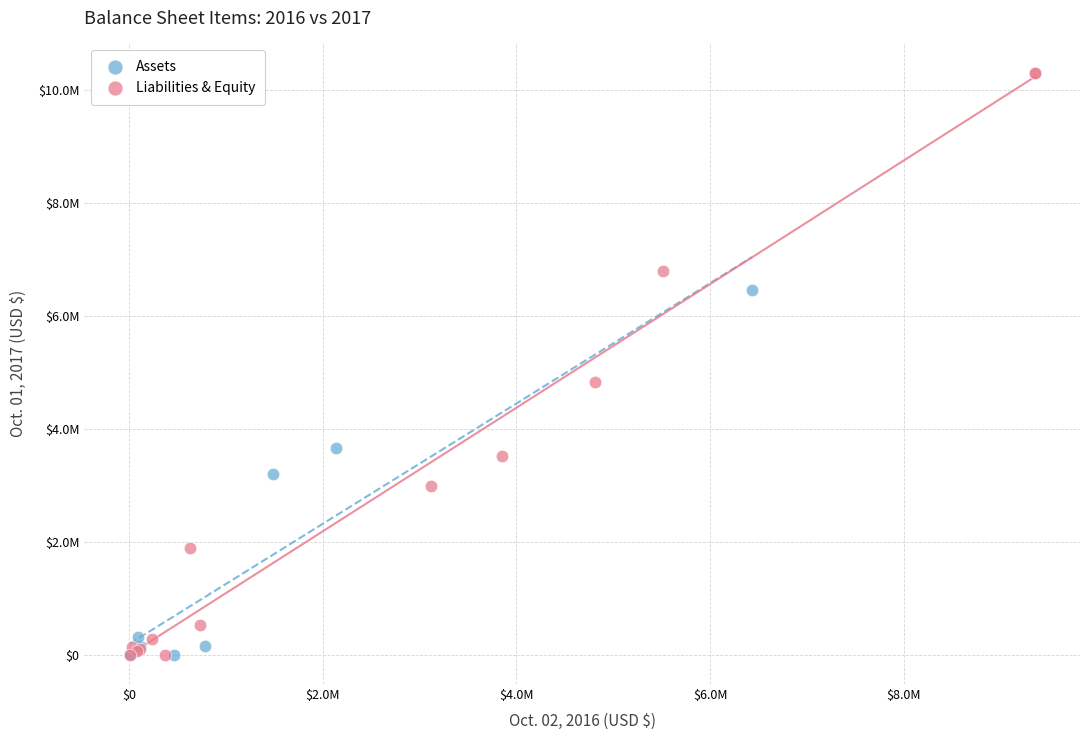

What are all the series names shown in the legend?

Assets, Liabilities & Equity